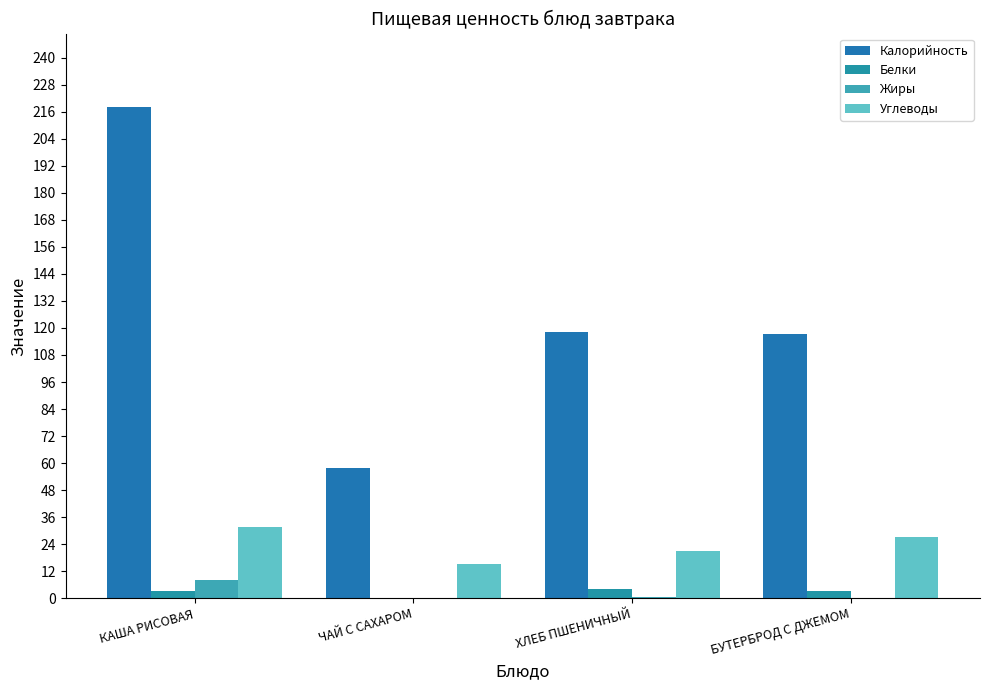

Count the number of data series in this chart.

4